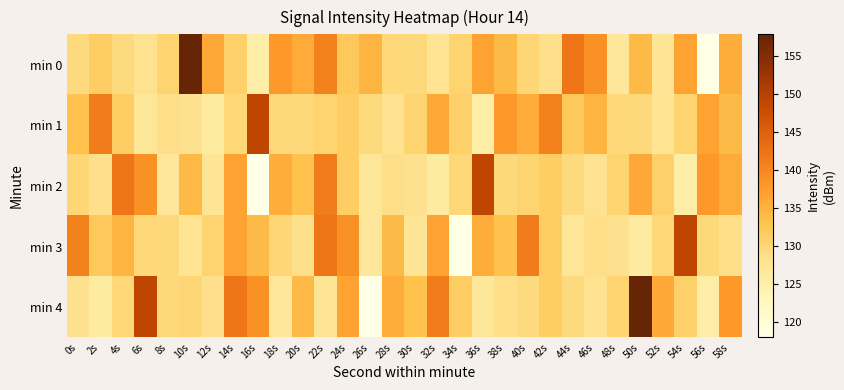

Which has a higher value, 4s or 32s?

4s